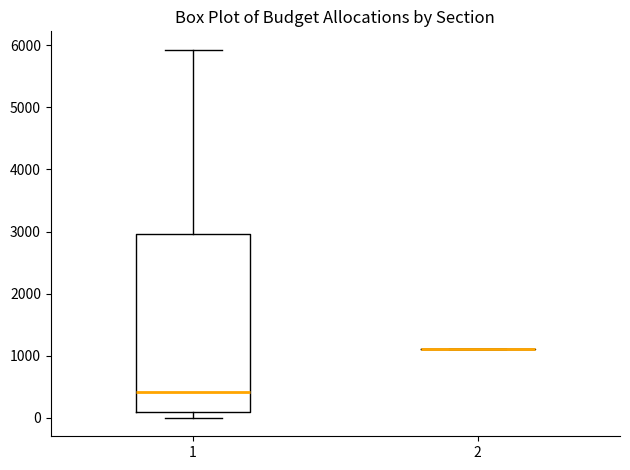

Which box is the tallest, from its lower edge to its upper edge?

1